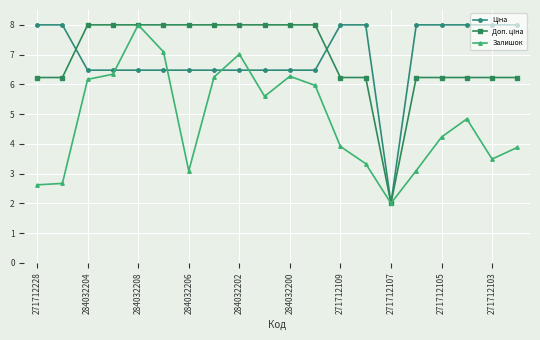

How many series are shown in this chart?

3